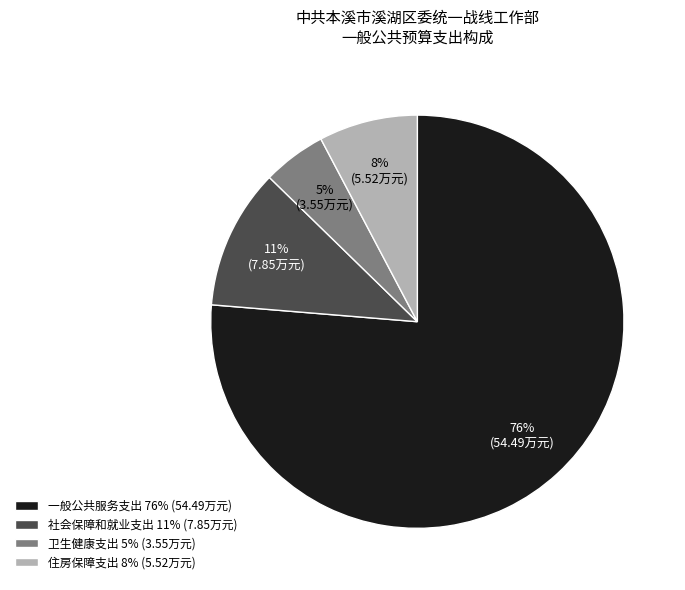

To the nearest percent, what percentage of the pie is 住房保障支出?

8%